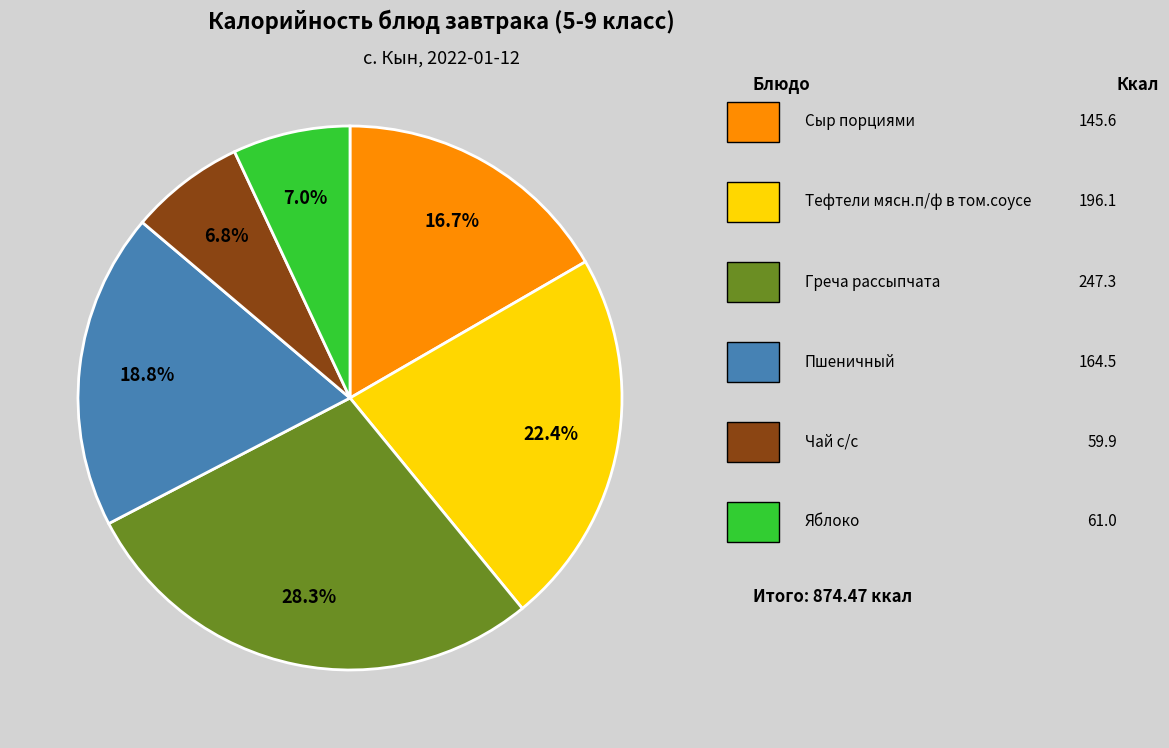

Is there a majority slice in this chart?

No